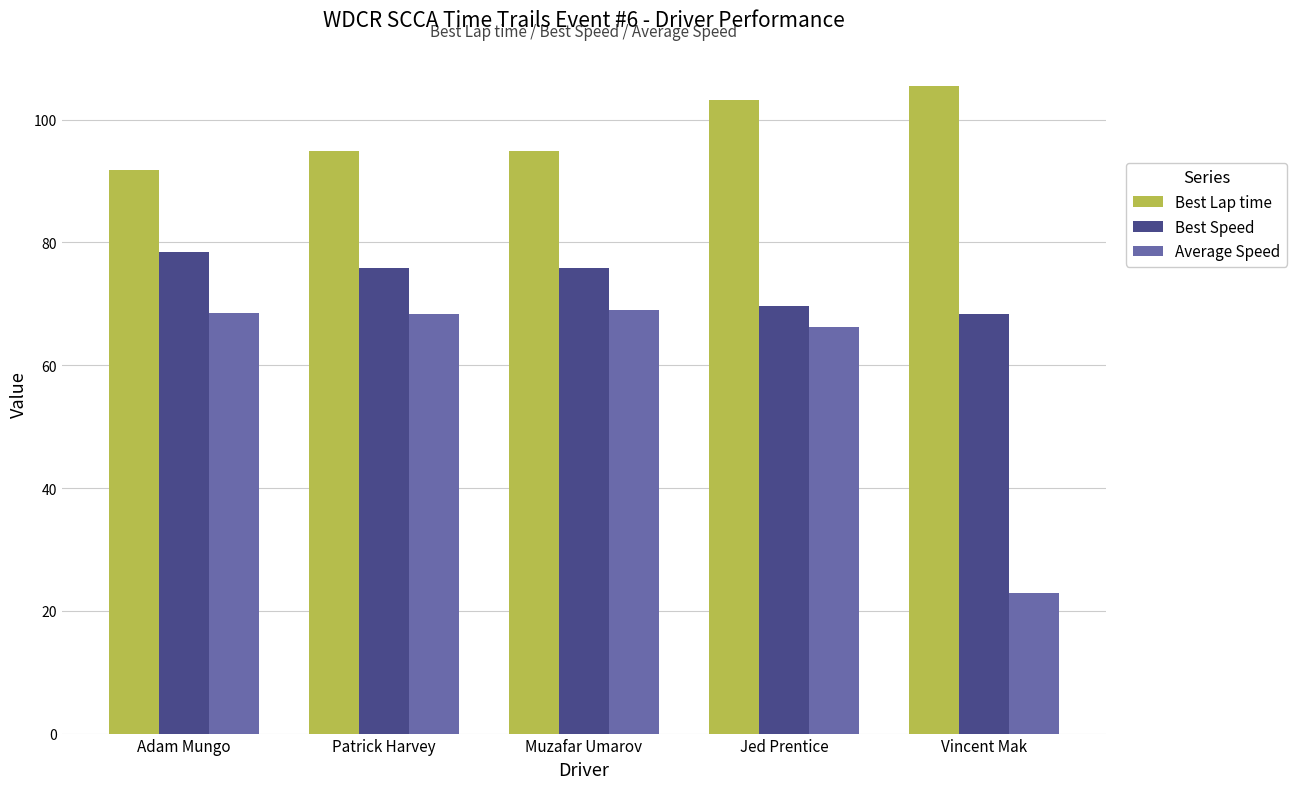

Which category has the lowest value in the Average Speed series?

Vincent Mak